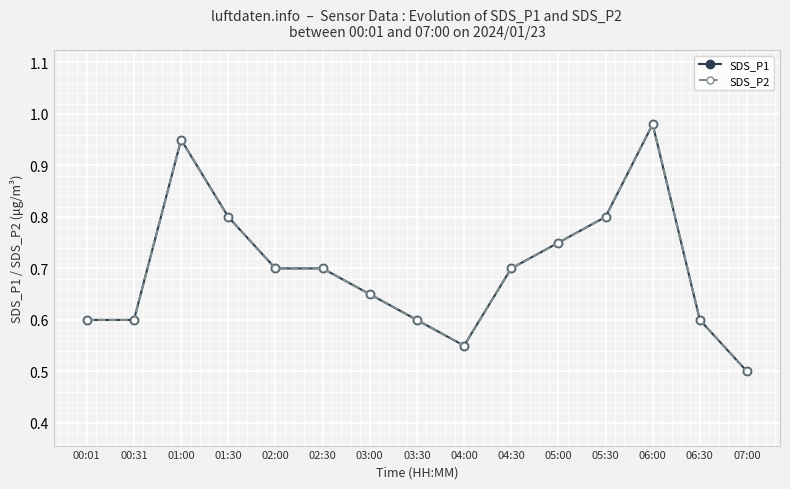

Which series has the widest spread of values?

SDS_P1